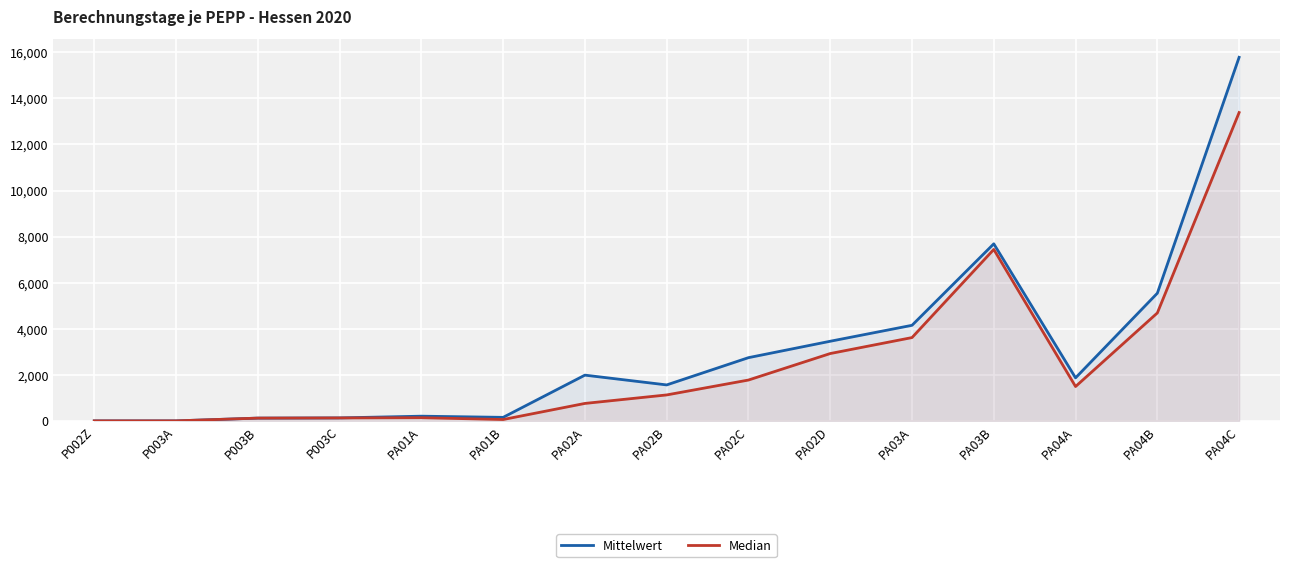

At how many categories does at least one series exceed 4264?

3